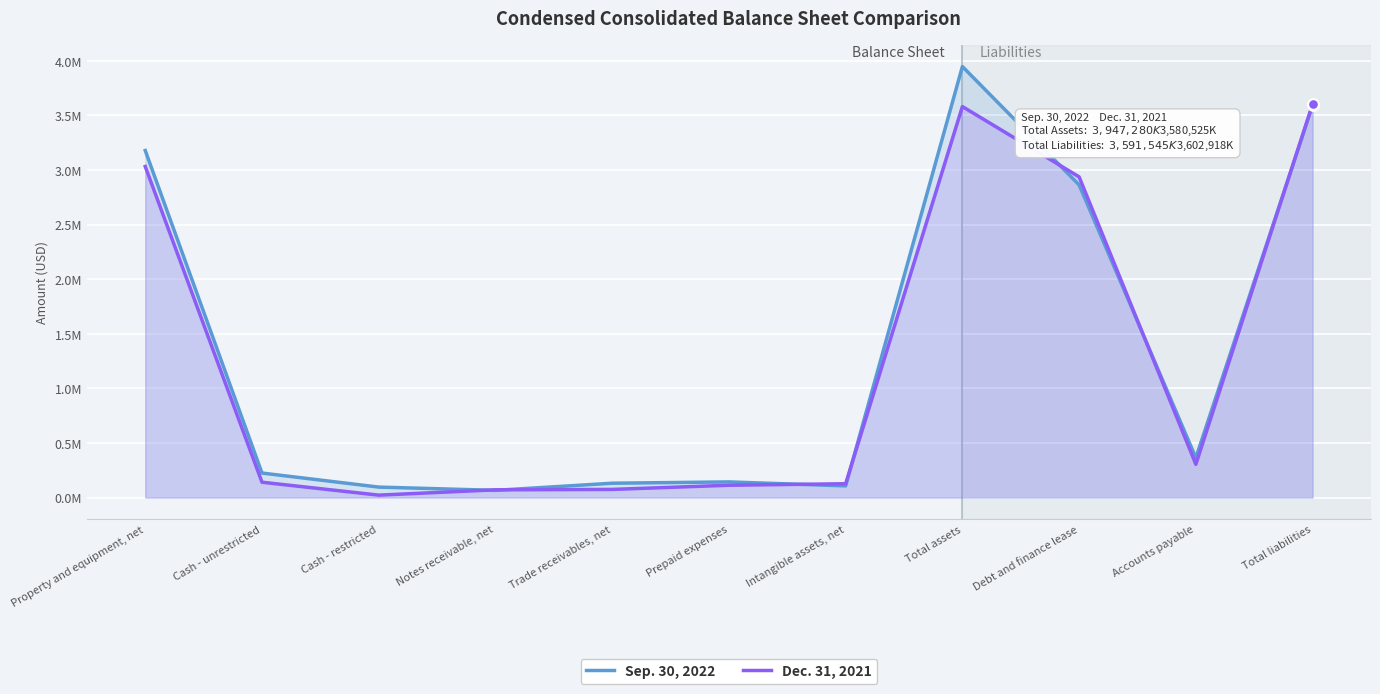

At which category is the sum across all series the highest?

Total assets